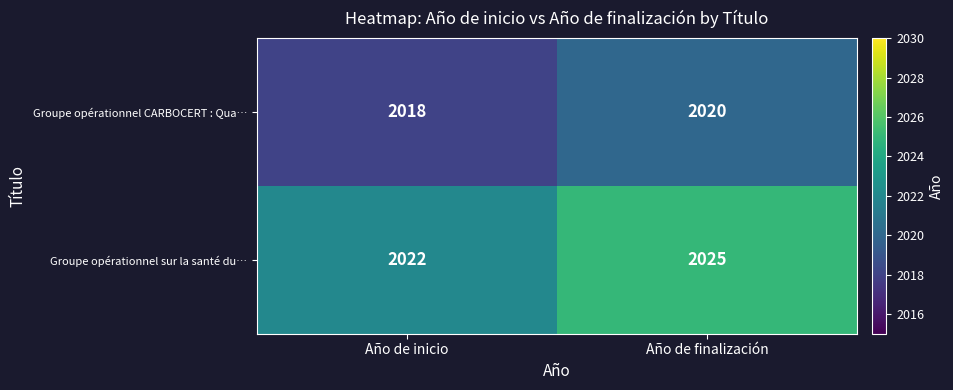

What is the smallest value displayed?

2018